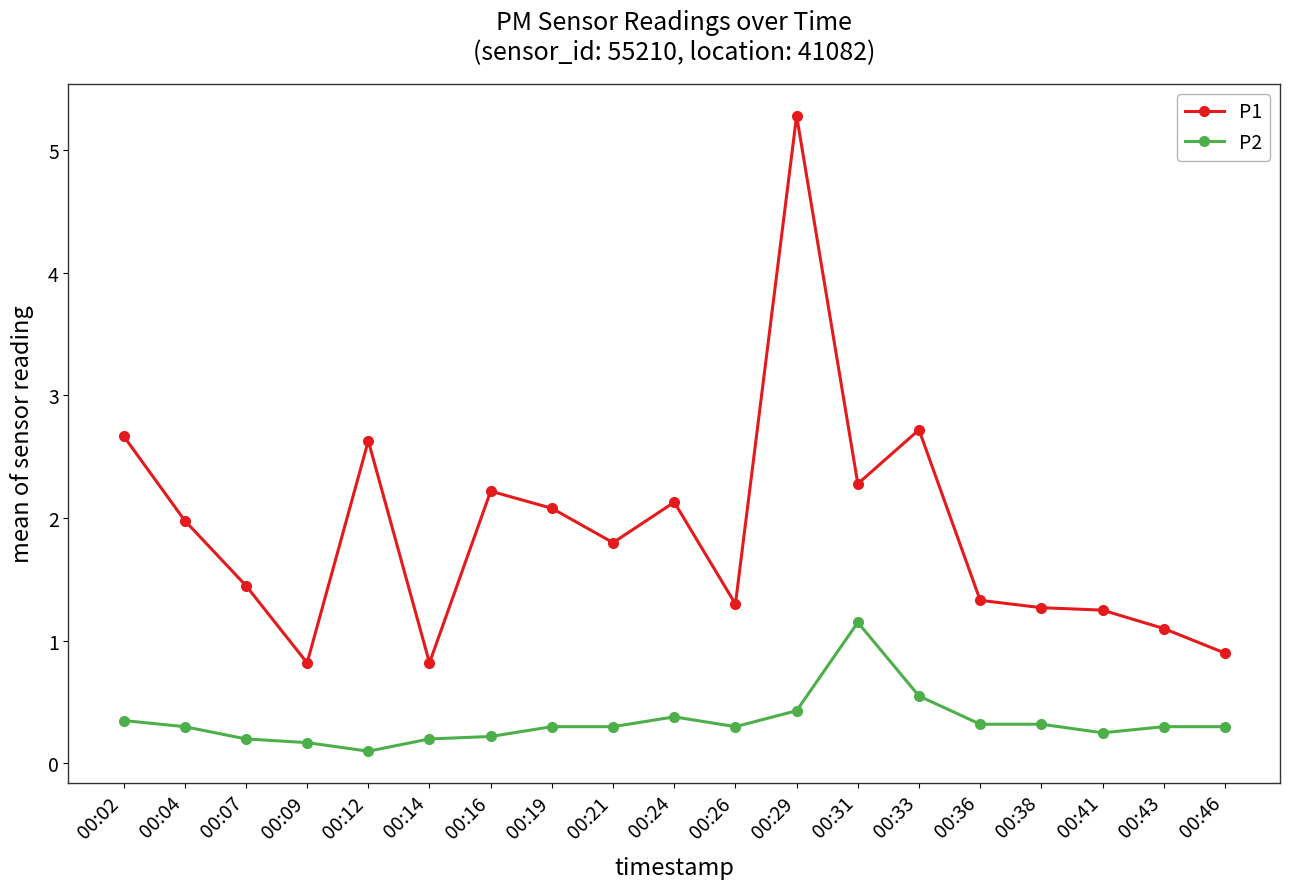

What is the maximum value shown in the chart?

5.3